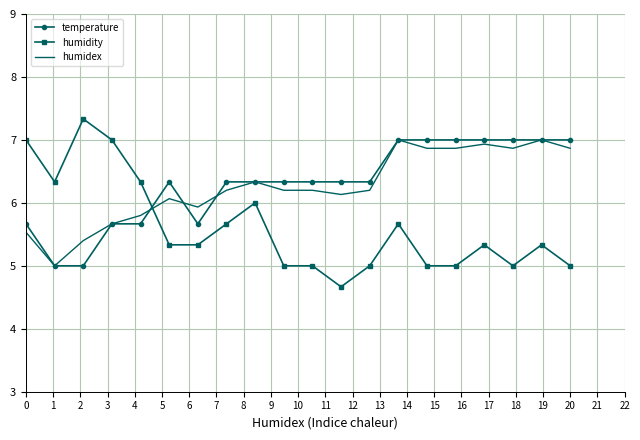

After their last crossing, which series has the higher values: humidex or humidity?

humidex